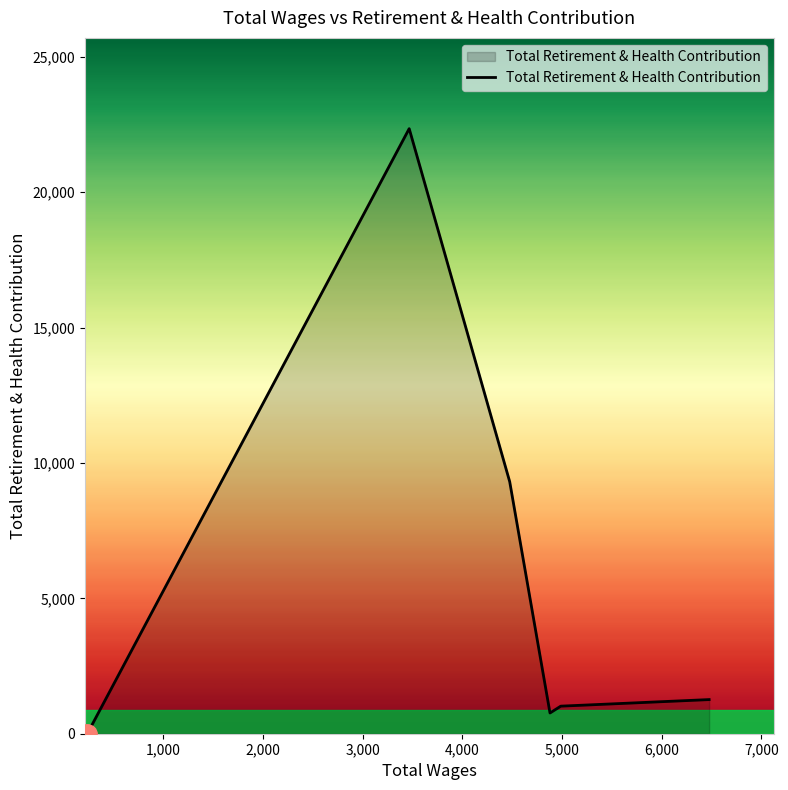

How many interior local valleys (lower than both neighbors) does the data have?

1